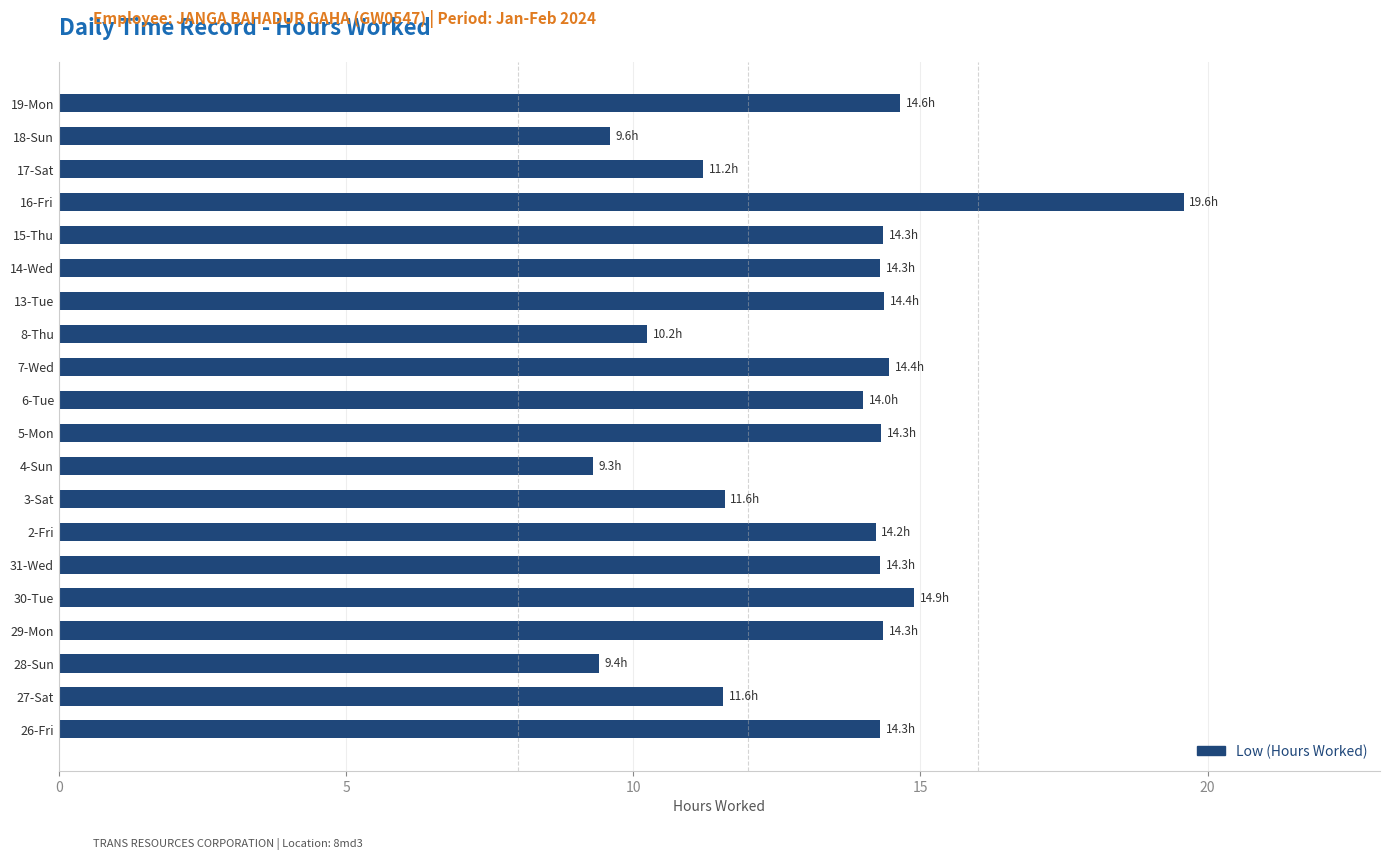

What is the difference between the values at 2-Fri and 8-Thu?

4.0